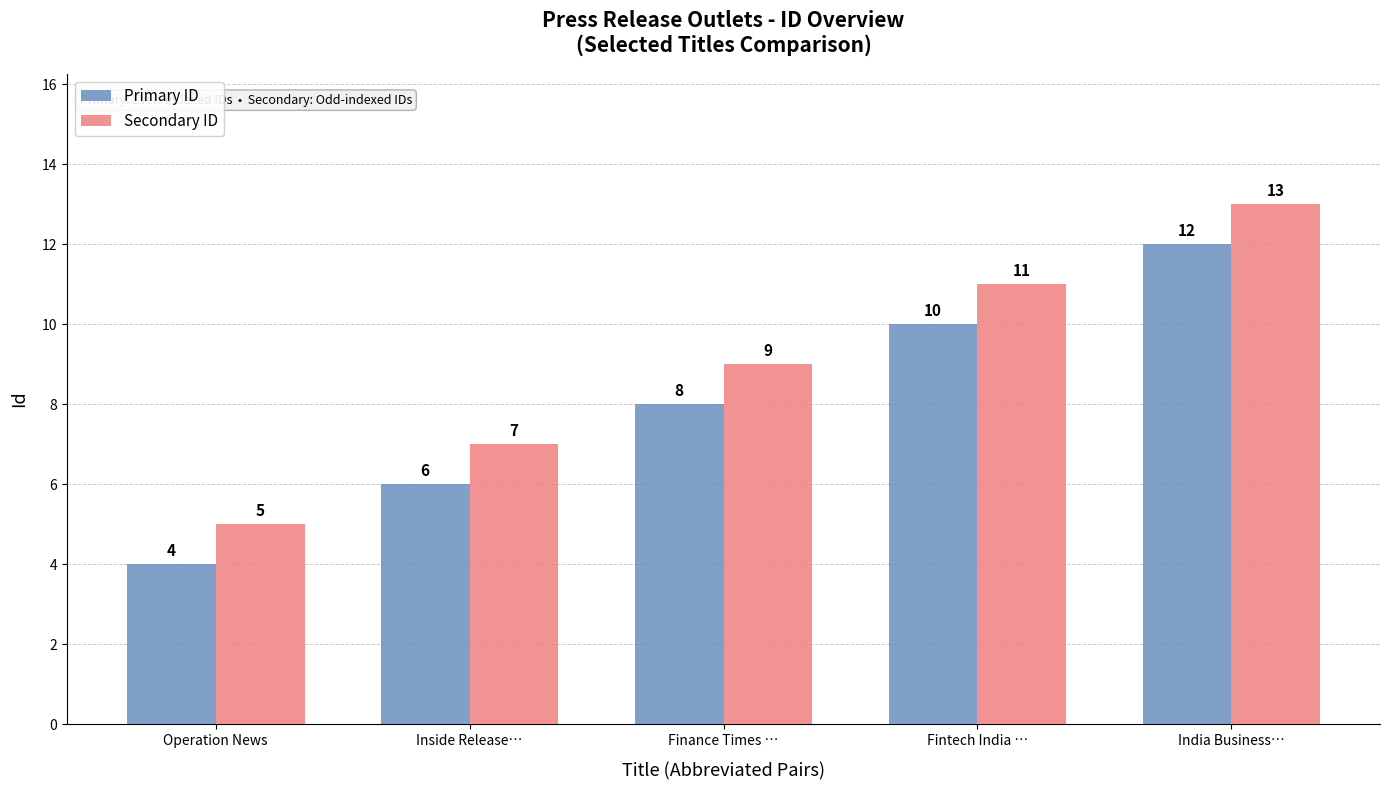

Where is Primary ID nearest to the value 8?

Finance Times …